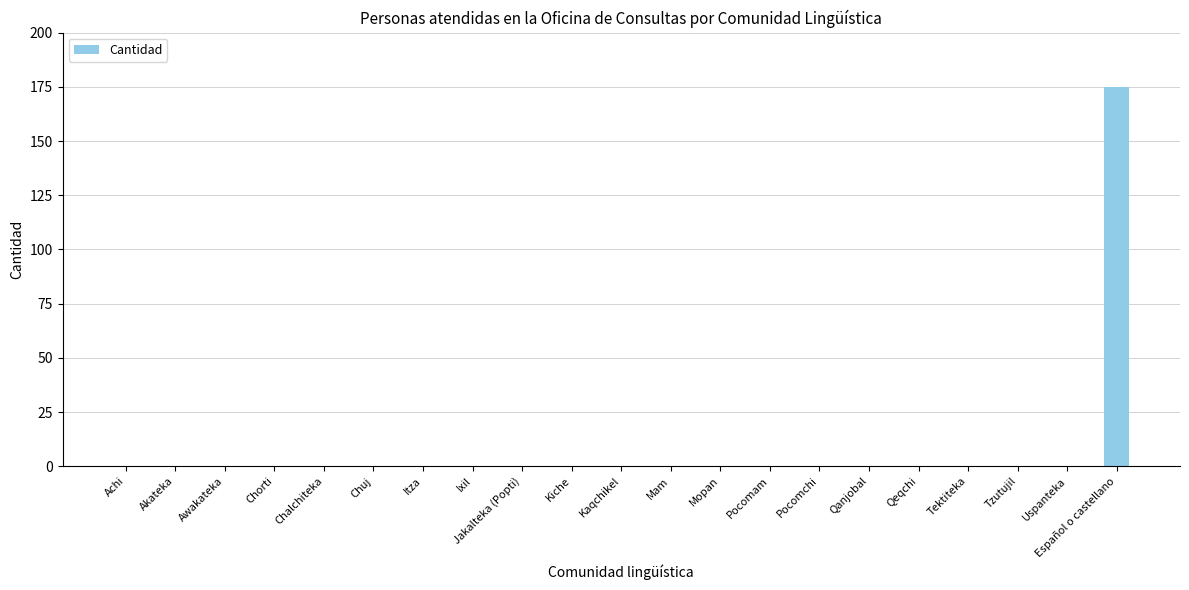

Which category has the highest value across all series?

Español o castellano